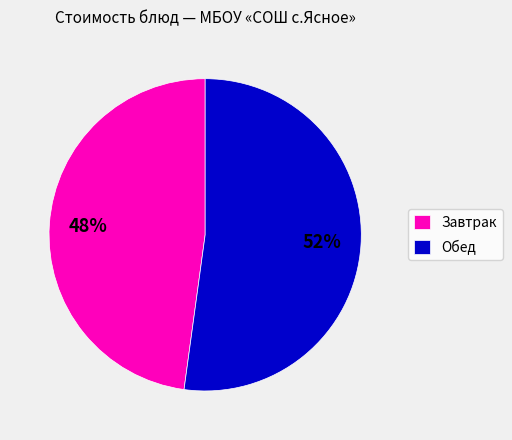

Between Обед and Завтрак, which is larger?

Обед